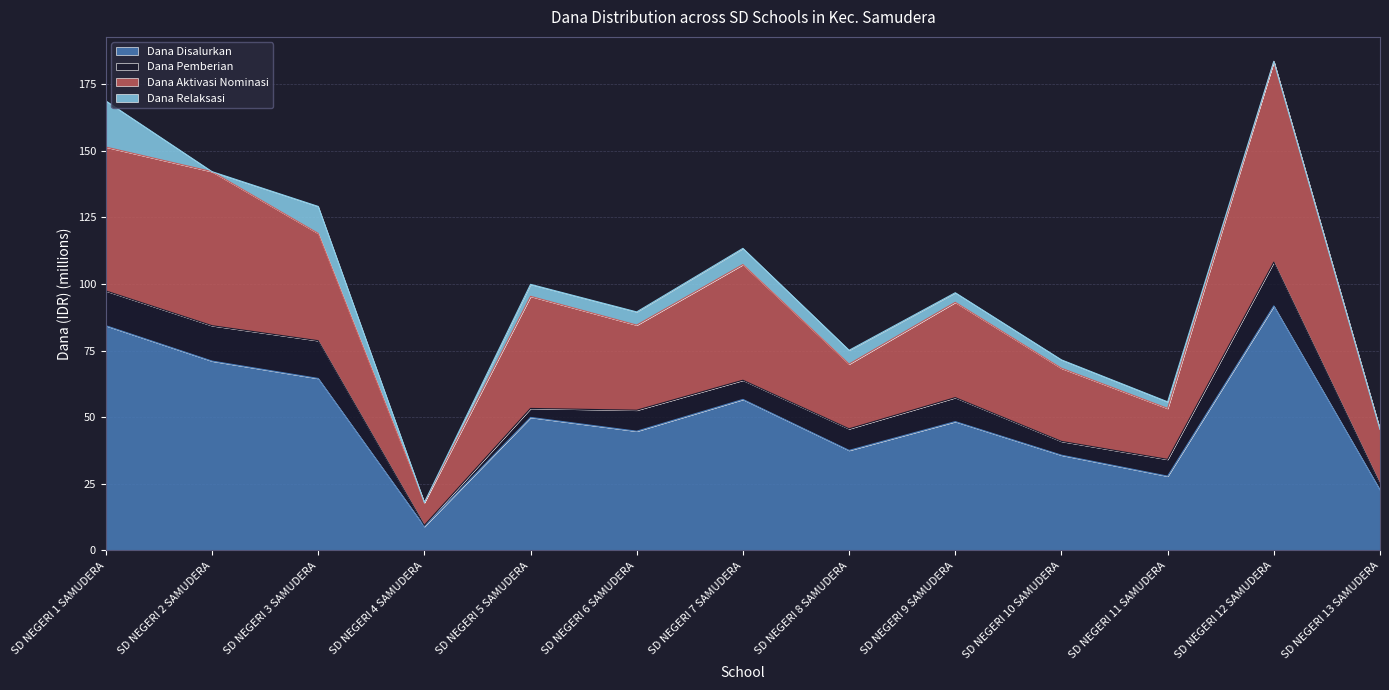

The Dana Disalurkan series shows 50.0 at SD NEGERI 5 SAMUDERA. True or false?

True